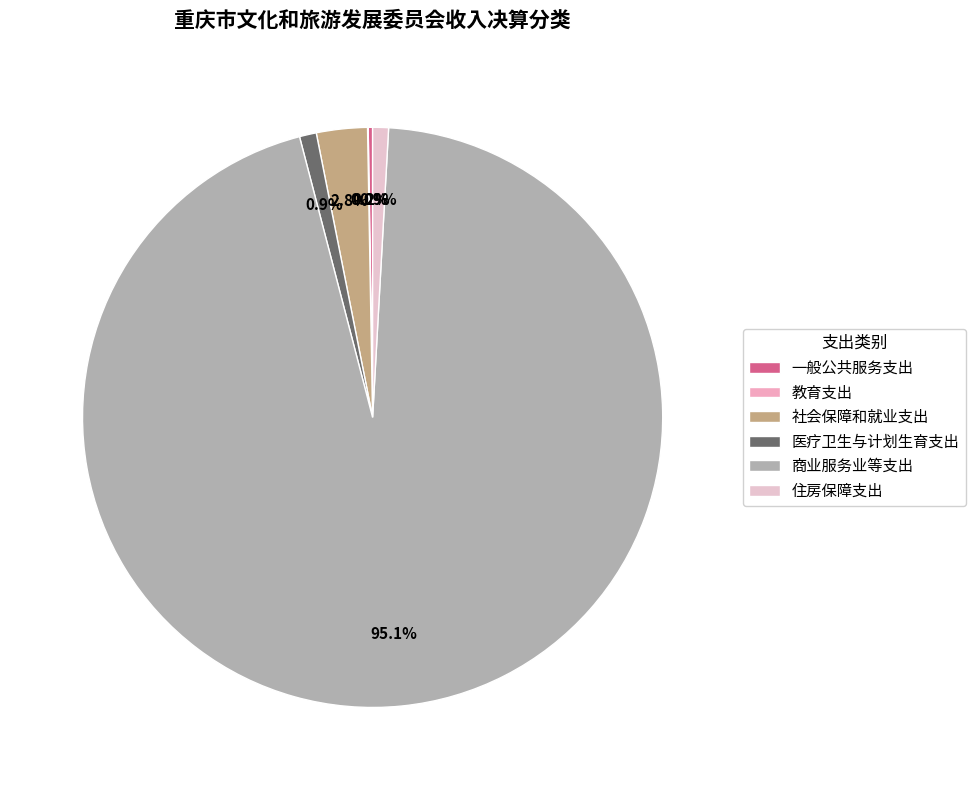

Which category accounts for the majority?

商业服务业等支出